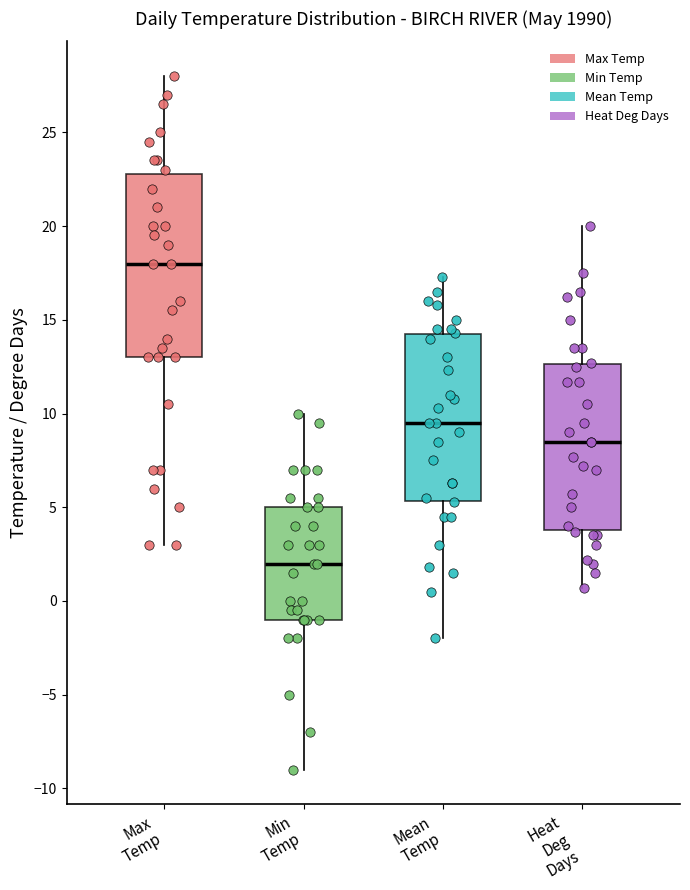

Which box has the lowest median line?

Min Temp